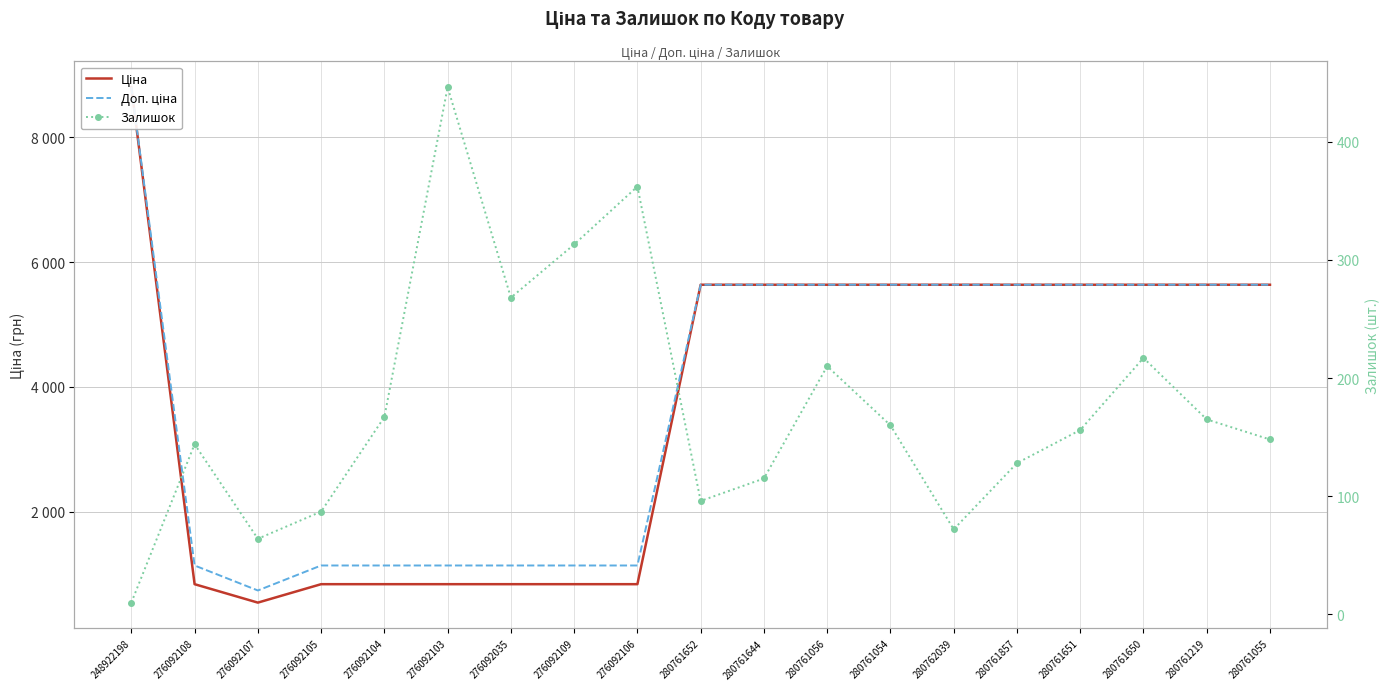

Is it true that Залишок equals 71.8 at 276092035?

False